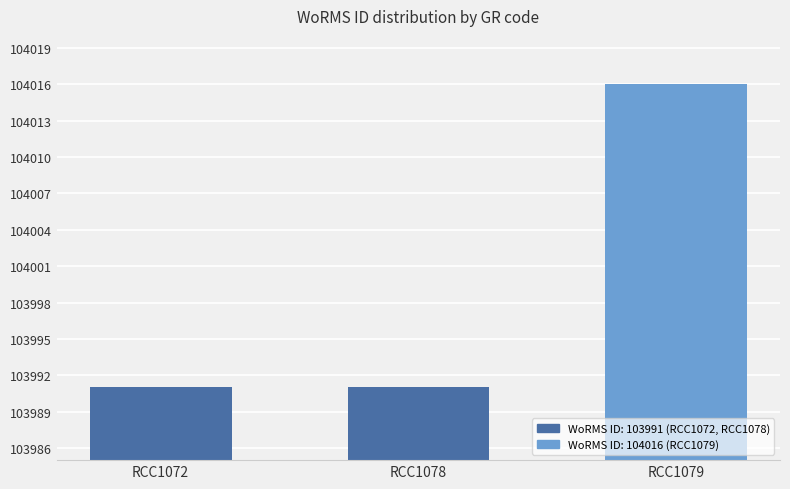

What is the minimum value shown in the chart?

103991